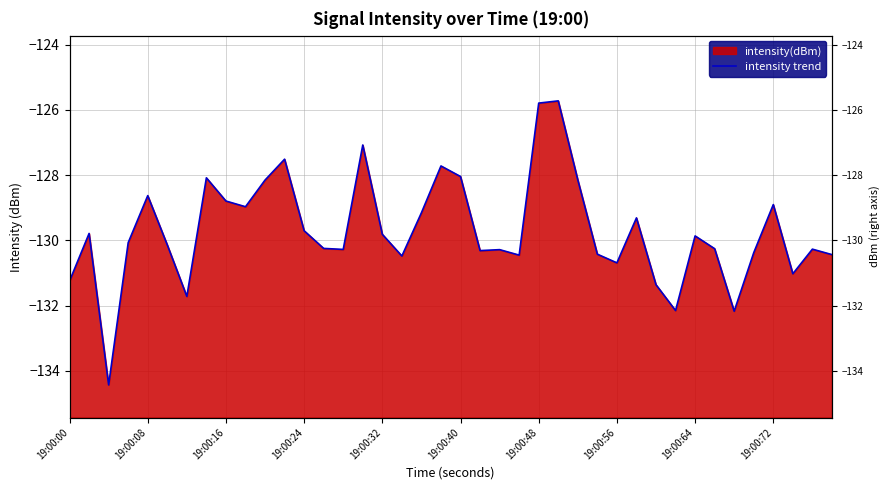

The chart shows a value of -60.1 at 21. True or false?

False